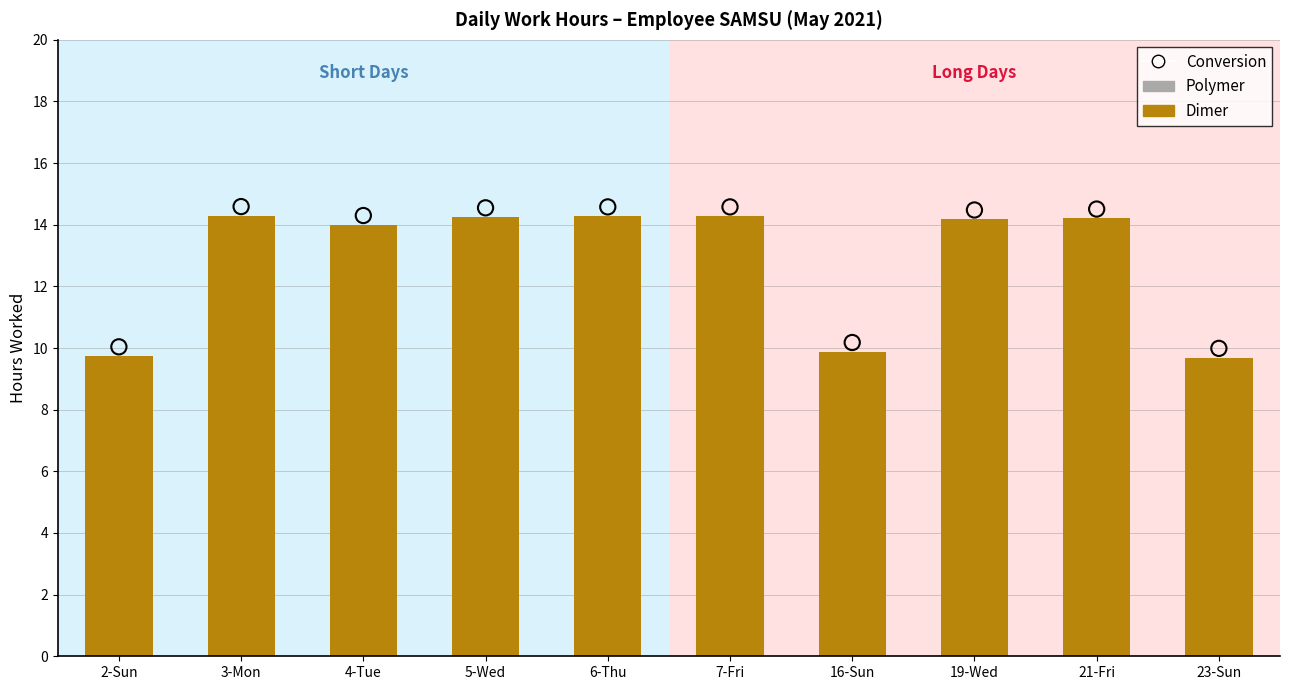

Which series has the largest total across all categories?

Conversion